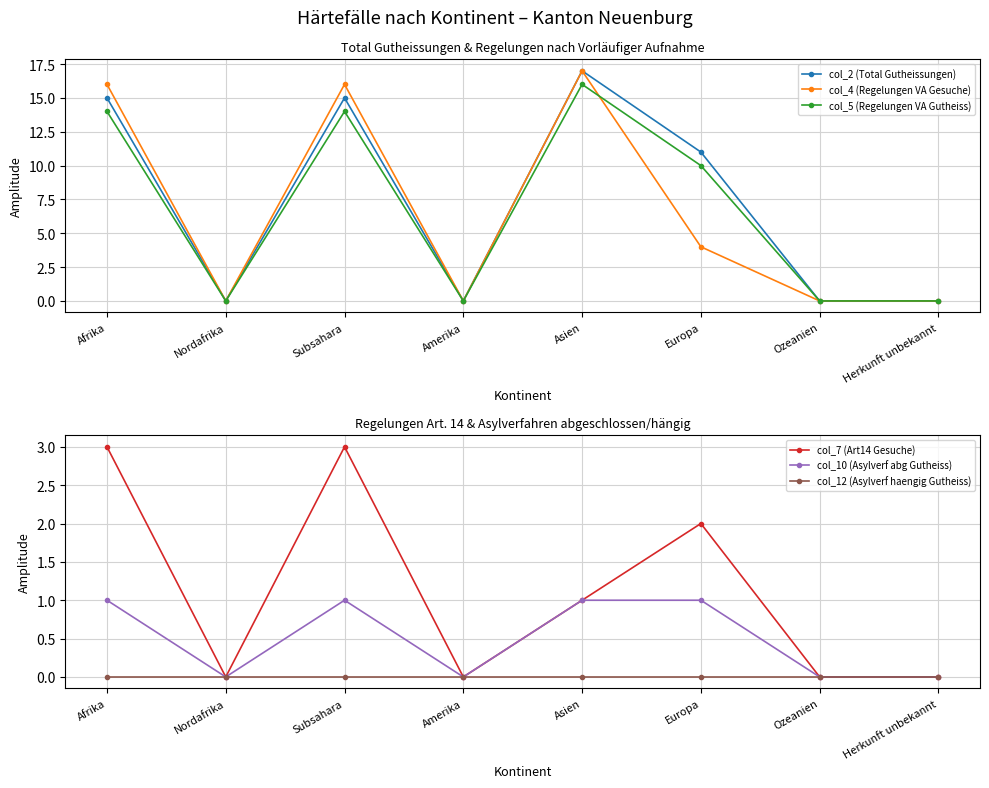

Reading left to right, extract all data points from this chart.

col_2 (Total Gutheissungen): 15	0	15	0	17	11	0	0
col_4 (Regelungen VA Gesuche): 16	0	16	0	17	4	0	0
col_5 (Regelungen VA Gutheiss): 14	0	14	0	16	10	0	0
col_7 (Art14 Gesuche): 3	0	3	0	1	2	0	0
col_10 (Asylverf abg Gutheiss): 1	0	1	0	1	1	0	0
col_12 (Asylverf haengig Gutheiss): 0	0	0	0	0	0	0	0